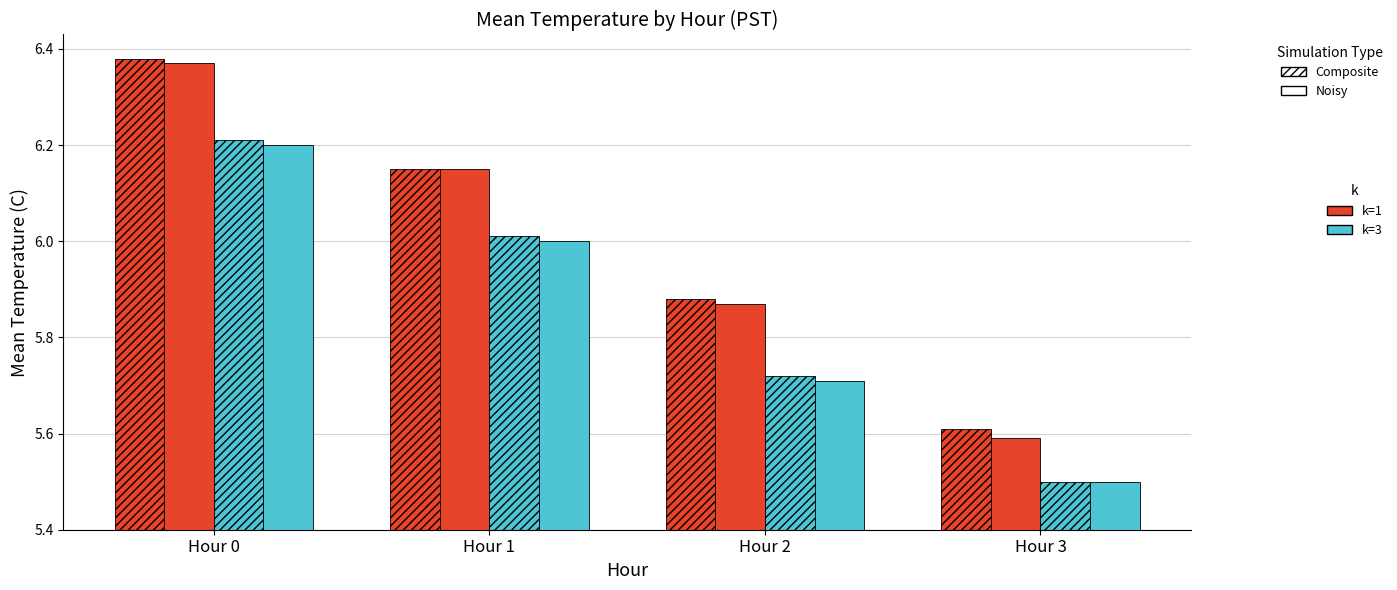

Does the chart contain any negative values?

No